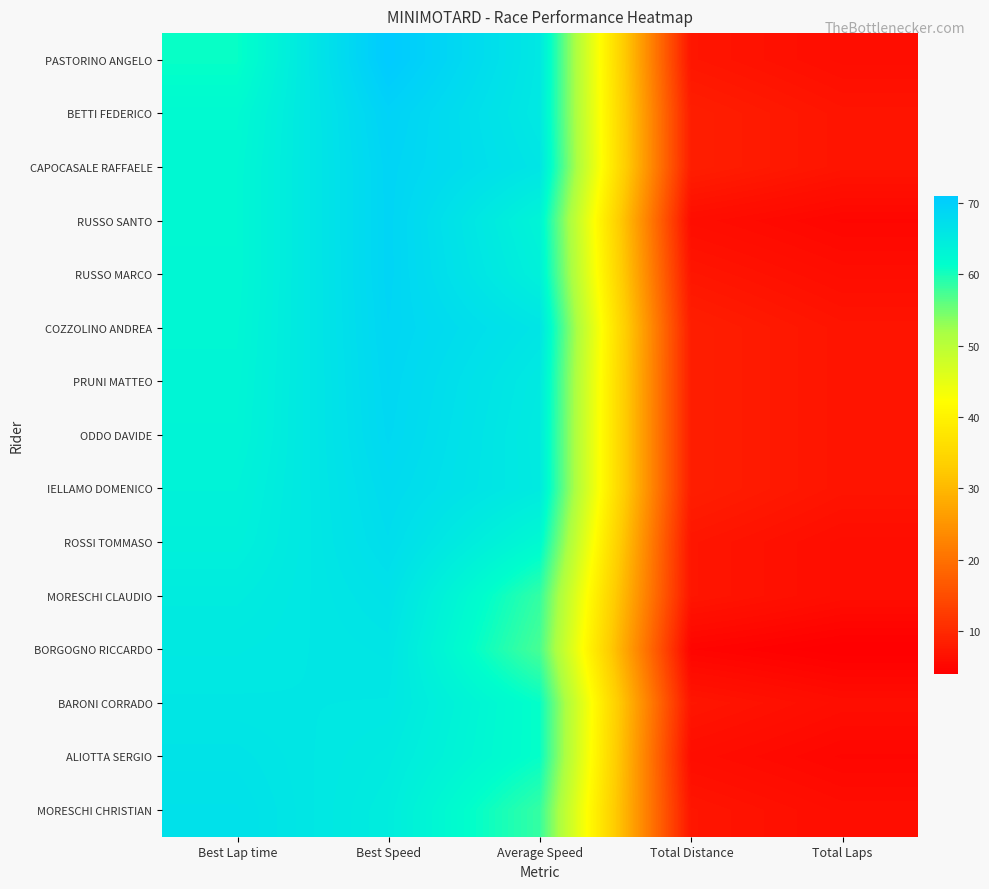

What is the minimum value shown in the chart?

4.0